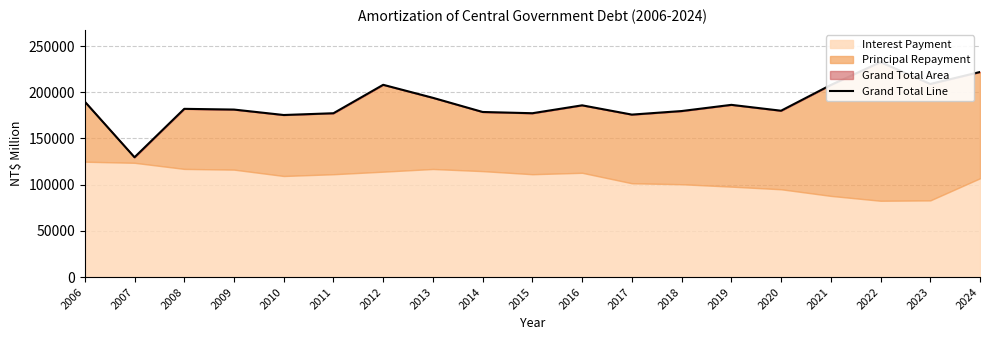

What is the greatest value displayed?

232559